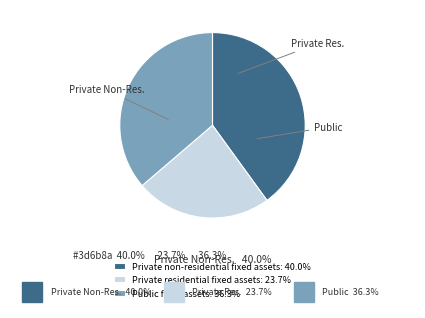

Is the sum of Private residential fixed assets and Private non-residential fixed assets greater than half?

Yes